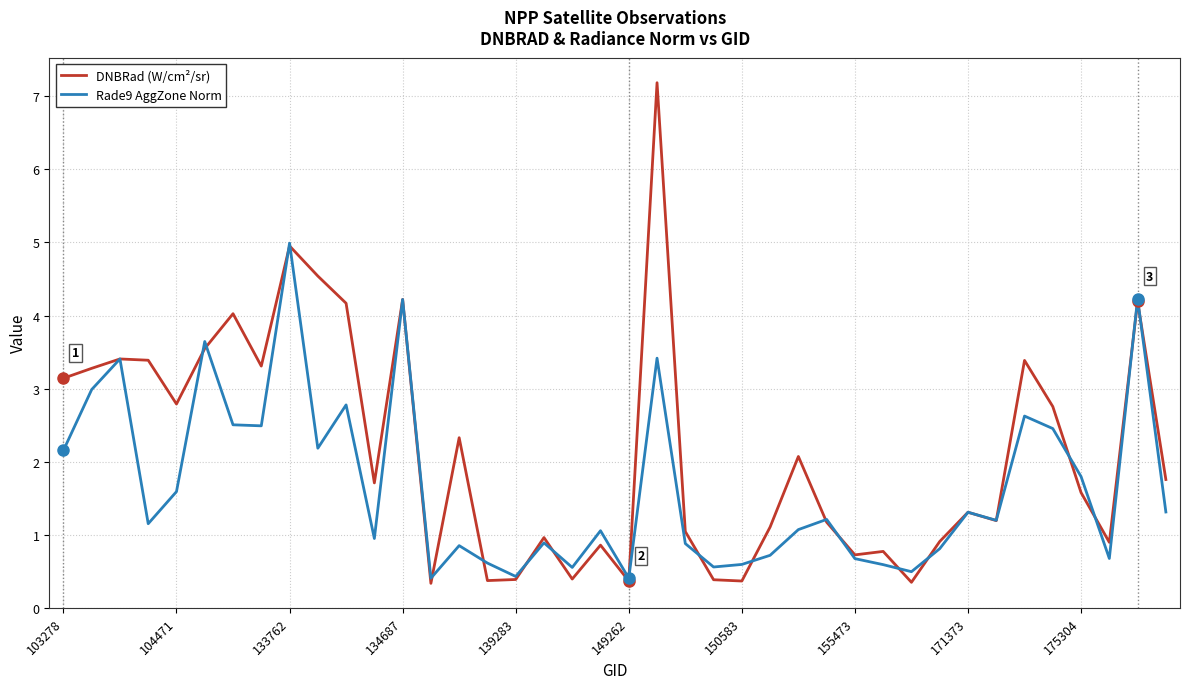

What is the minimum value shown in the chart?

0.3